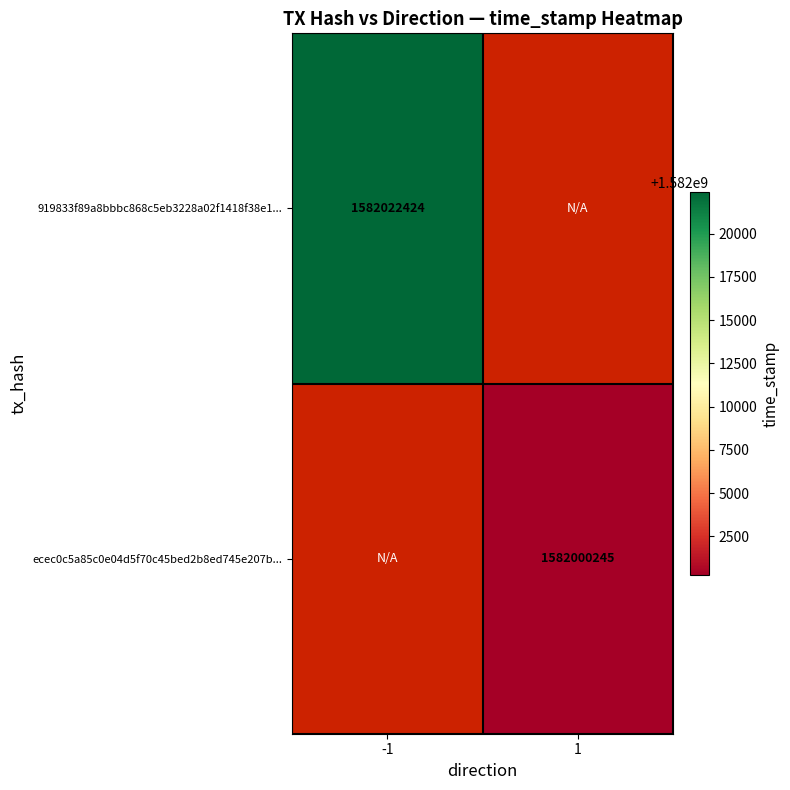

Which label corresponds to the smallest value in the chart?

1